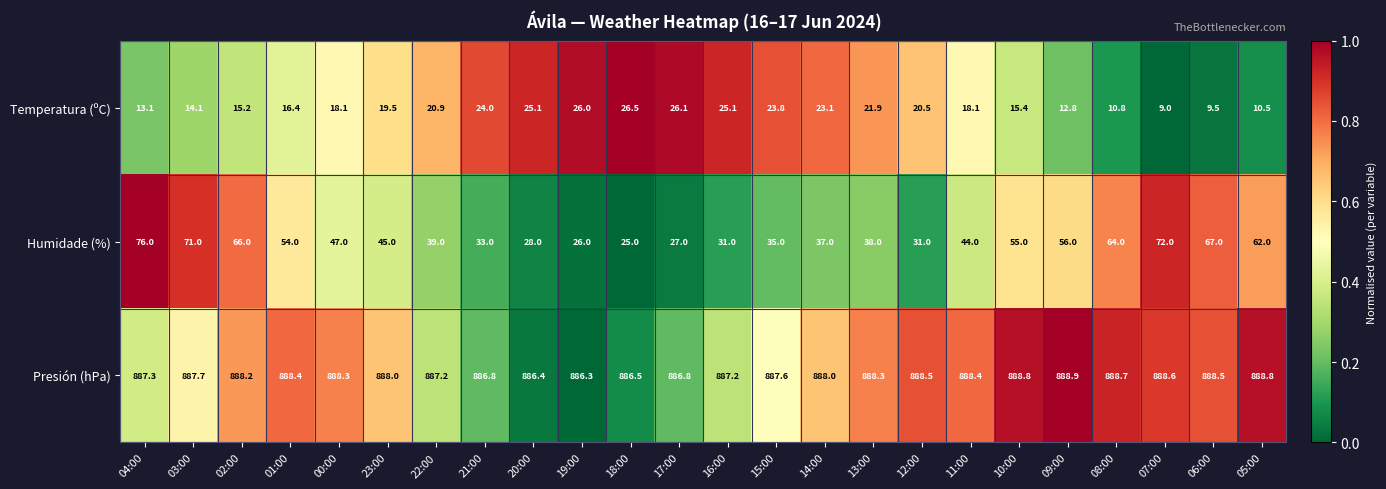

What is the sum of all Presión (hPa) values?

21308.2